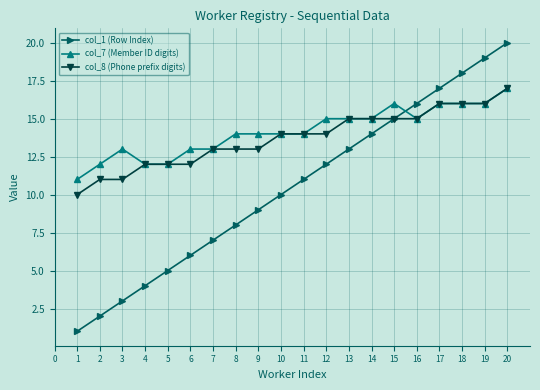

The value of col_7 (Member ID digits) at 11 is 27. True or false?

False